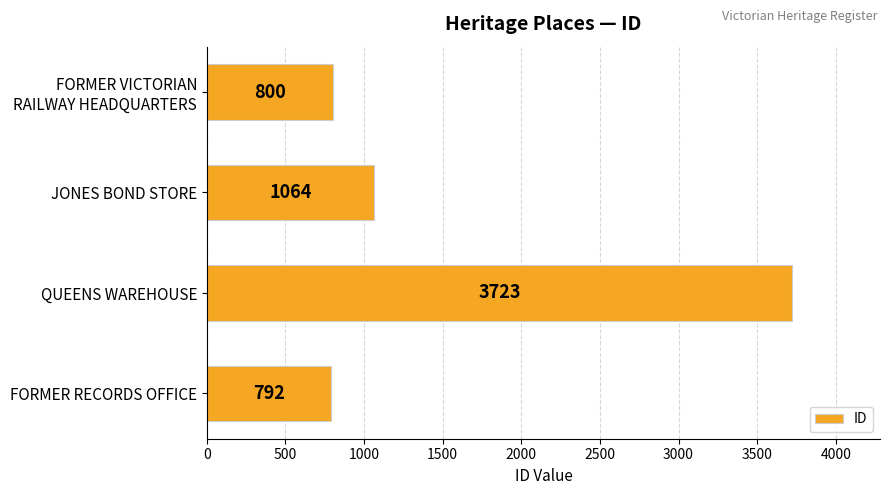

What is the ratio of the value at JONES BOND STORE to the value at QUEENS WAREHOUSE?

0.3